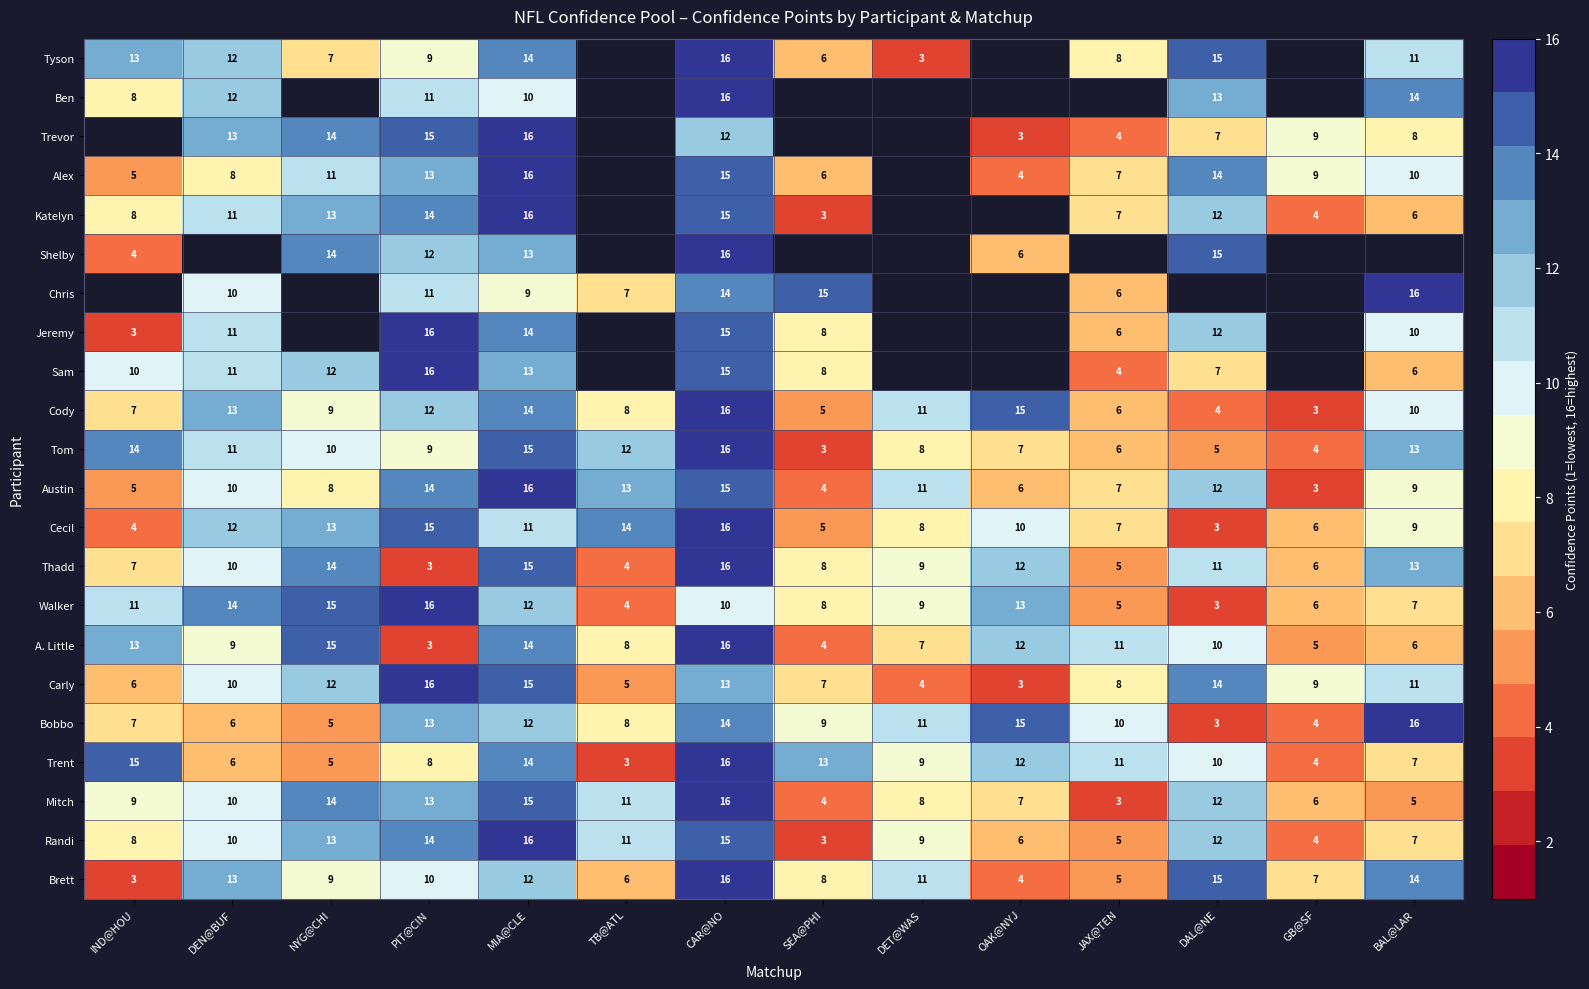

Between BAL@LAR and DEN@BUF, which is larger?

DEN@BUF